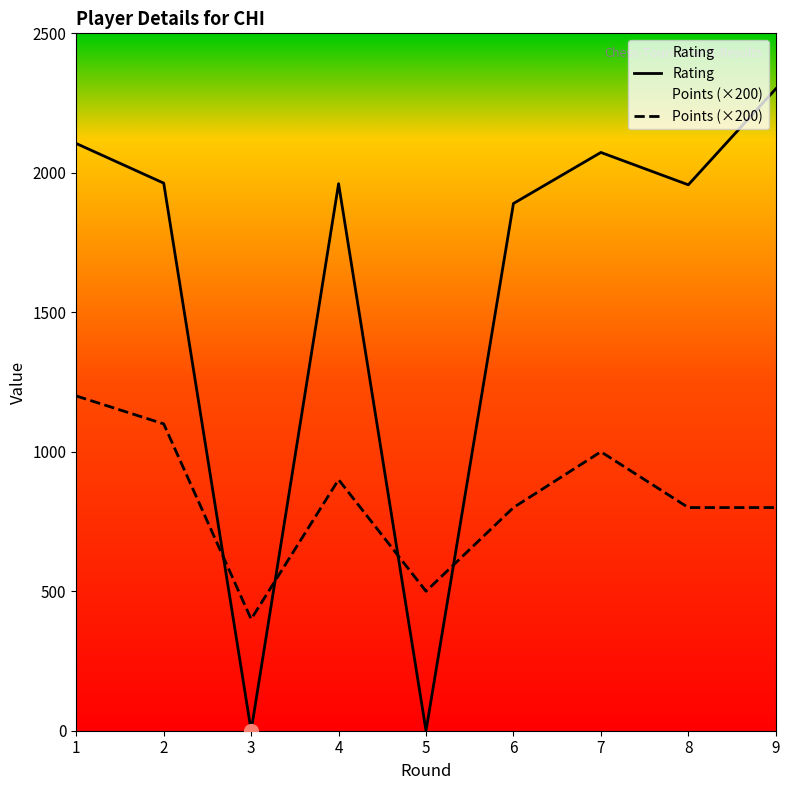

Reading right to left, list all the values displayed in this chart.

Rating: 9=2301	8=1957	7=2073	6=1890	5=0	4=1961	3=0	2=1963	1=2105
Points (×200): 9=800	8=800	7=1000	6=800	5=500	4=900	3=400	2=1100	1=1200